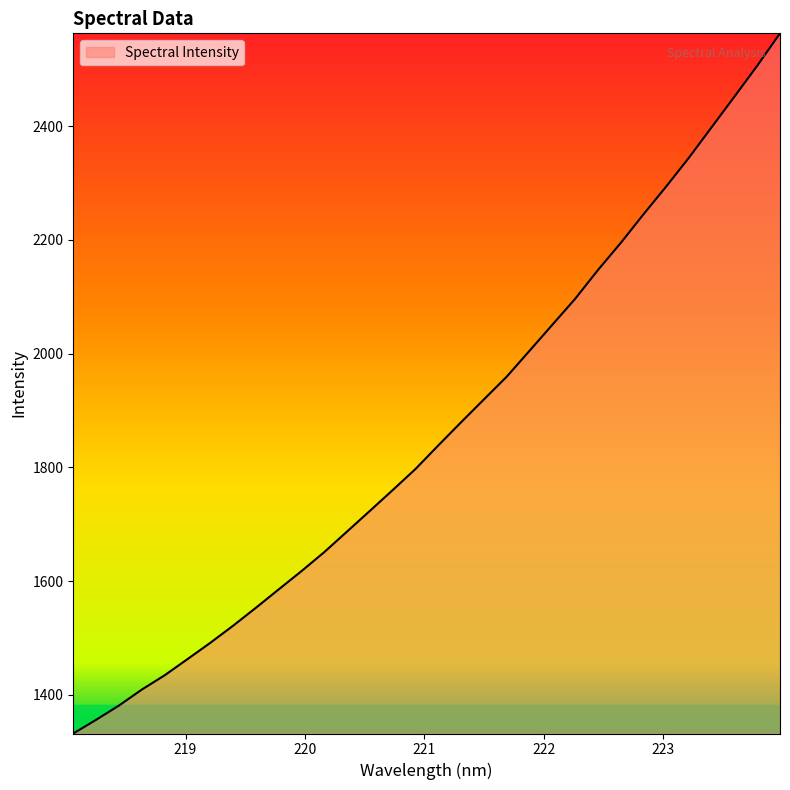

What is the difference between the maximum and minimum values?

1231.2